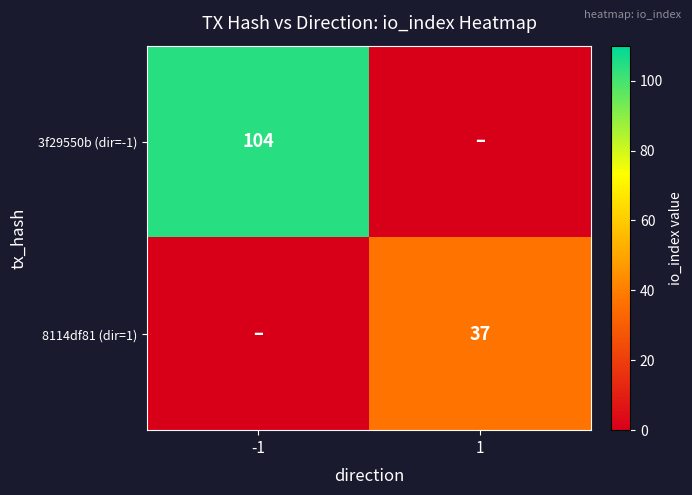

Is the value of 3f29550b (dir=-1) at -1 greater than the value of 8114df81 (dir=1) at 1?

Yes